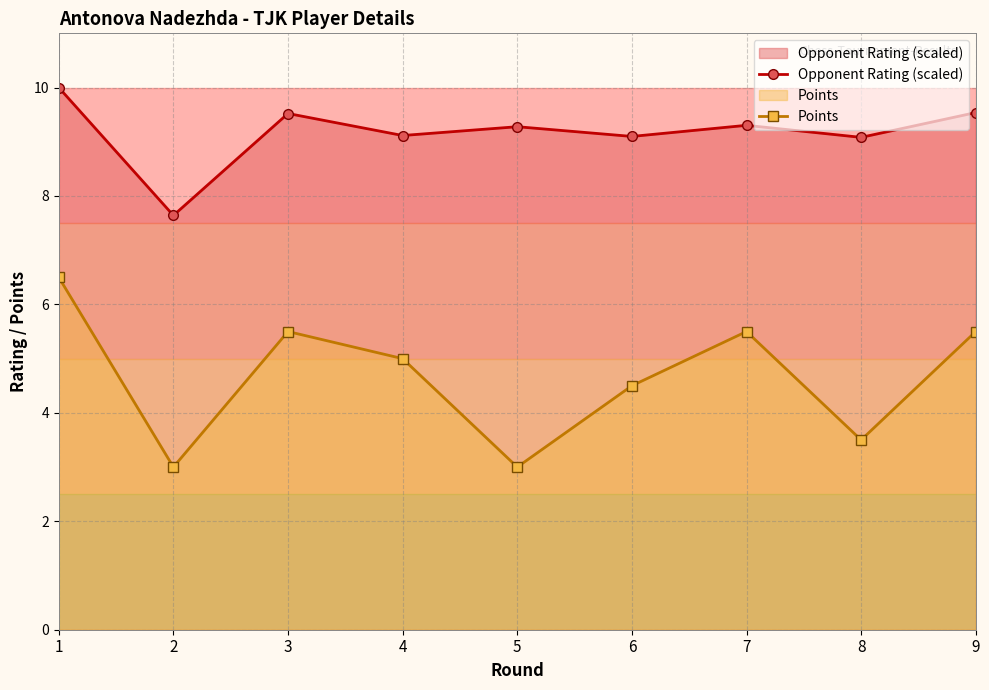

Read the Opponent Rating (scaled) value at 6.

9.1